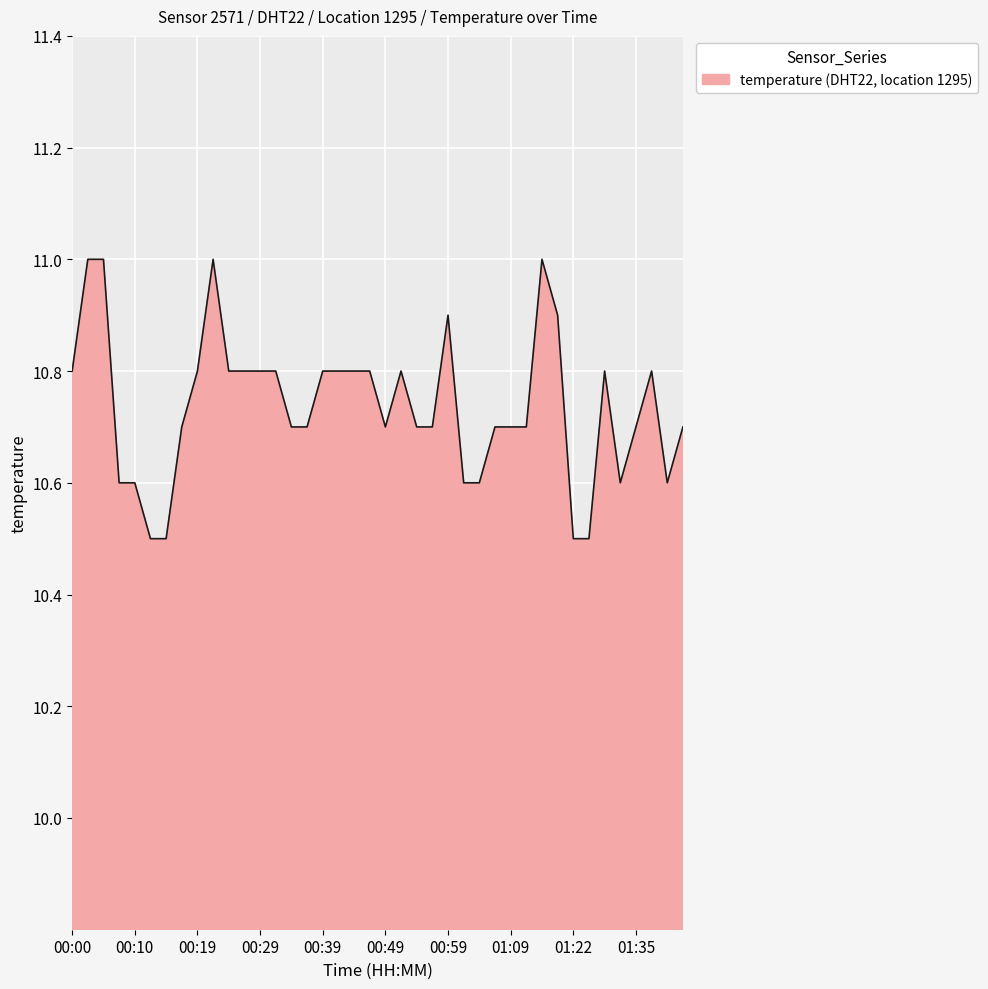

What is the greatest value displayed?

11.0